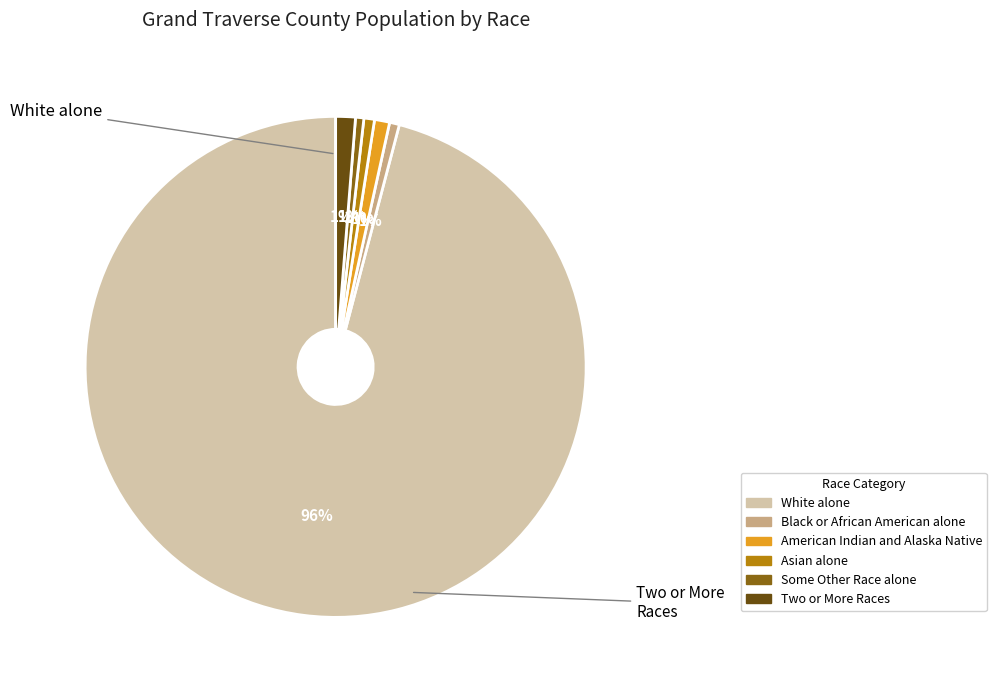

Is there a majority slice in this chart?

Yes